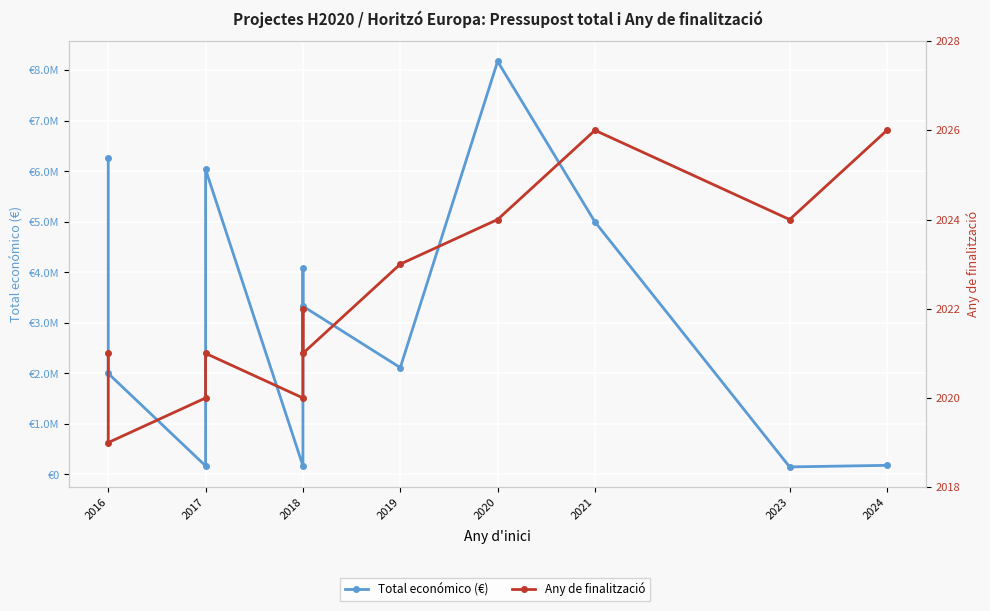

What are all the series names shown in the legend?

Total económico (€), Any de finalització